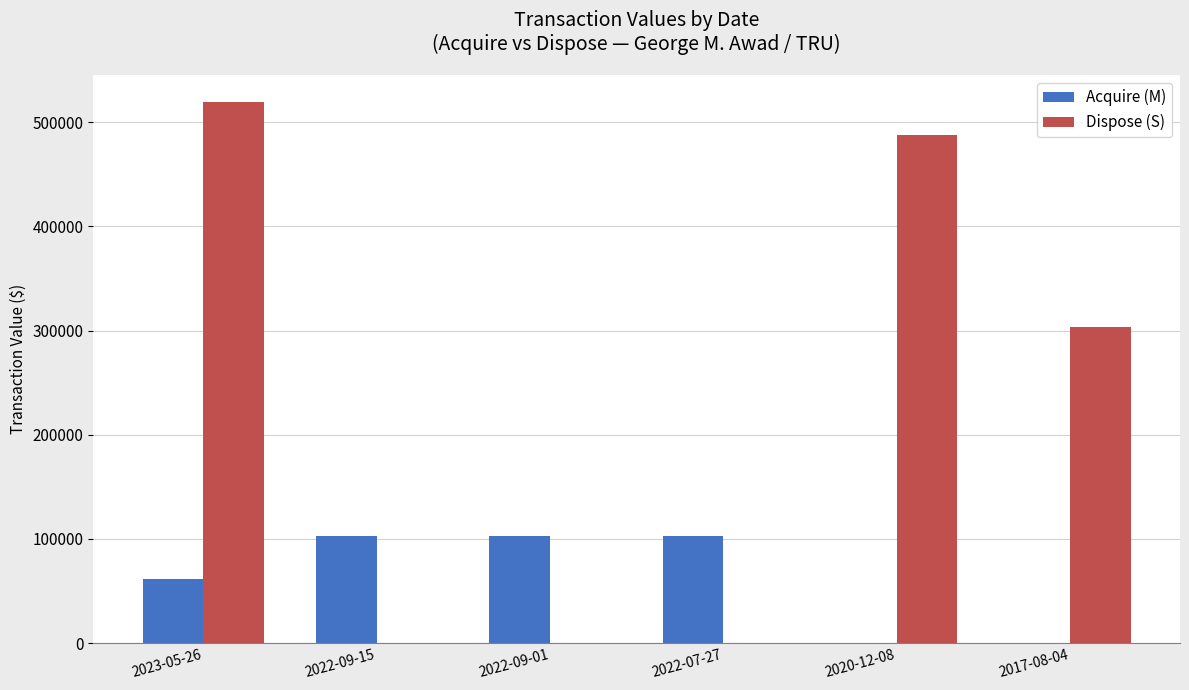

Reading right to left, list all the values displayed in this chart.

Acquire (M): 2017-08-04=0	2020-12-08=0	2022-07-27=102840	2022-09-01=102840	2022-09-15=102840	2023-05-26=61610
Dispose (S): 2017-08-04=303058	2020-12-08=487500	2022-07-27=0	2022-09-01=0	2022-09-15=0	2023-05-26=518911